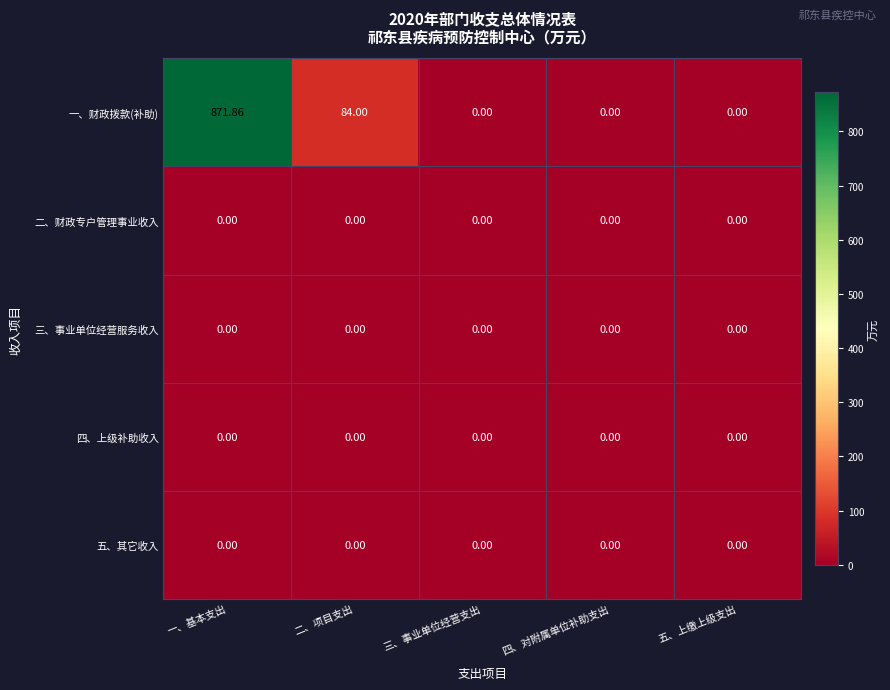

Which category has the highest value across all series?

一、基本支出